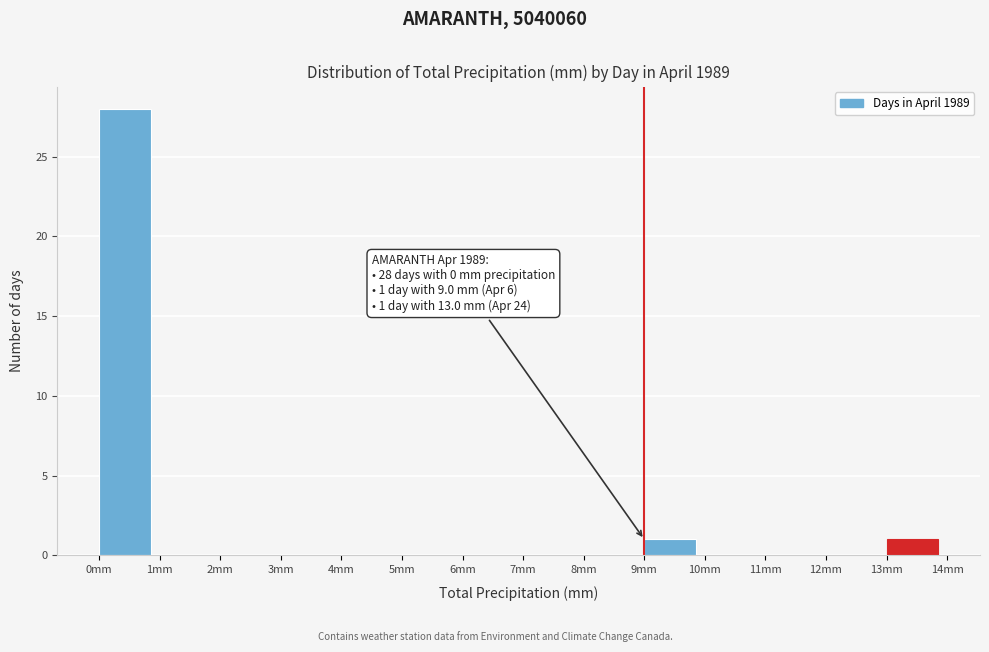

Over which range of the x-axis is the bar tallest?

0 to 1